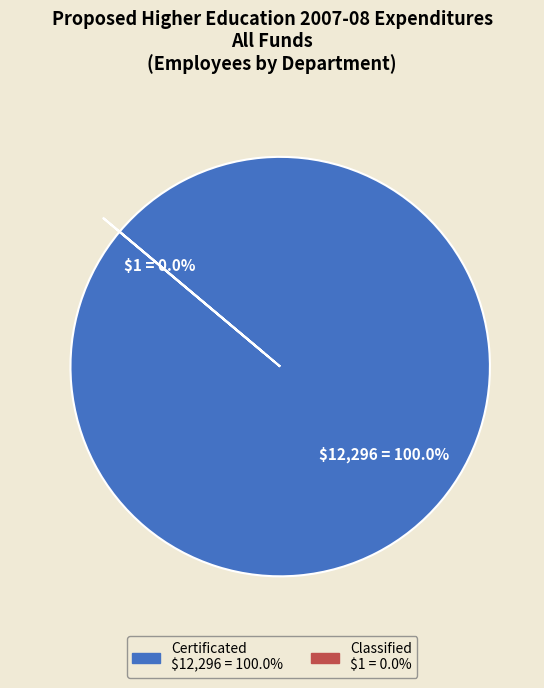

Which slice is the largest?

Certificated